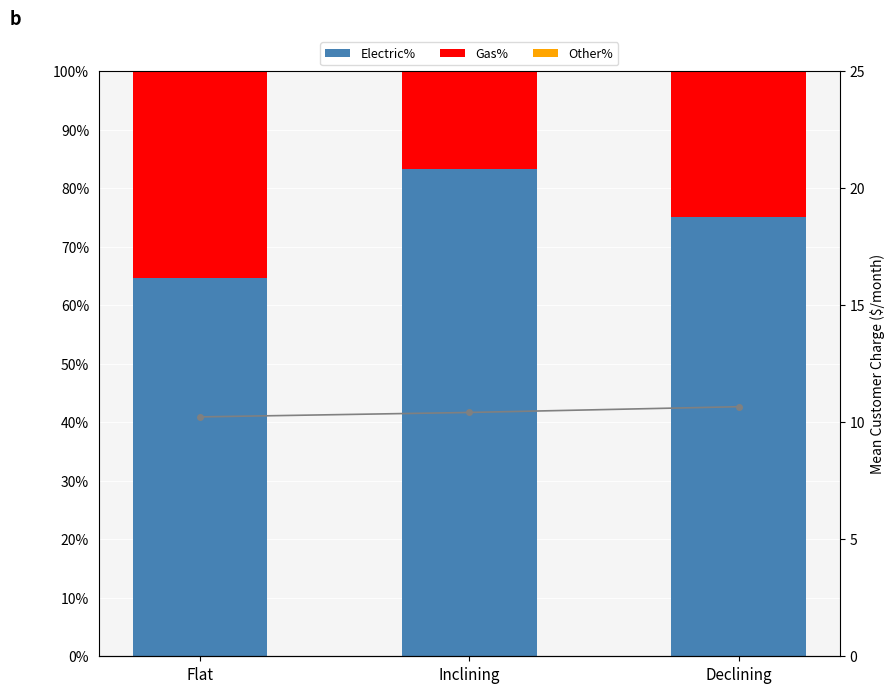

Are the bars horizontal?

No